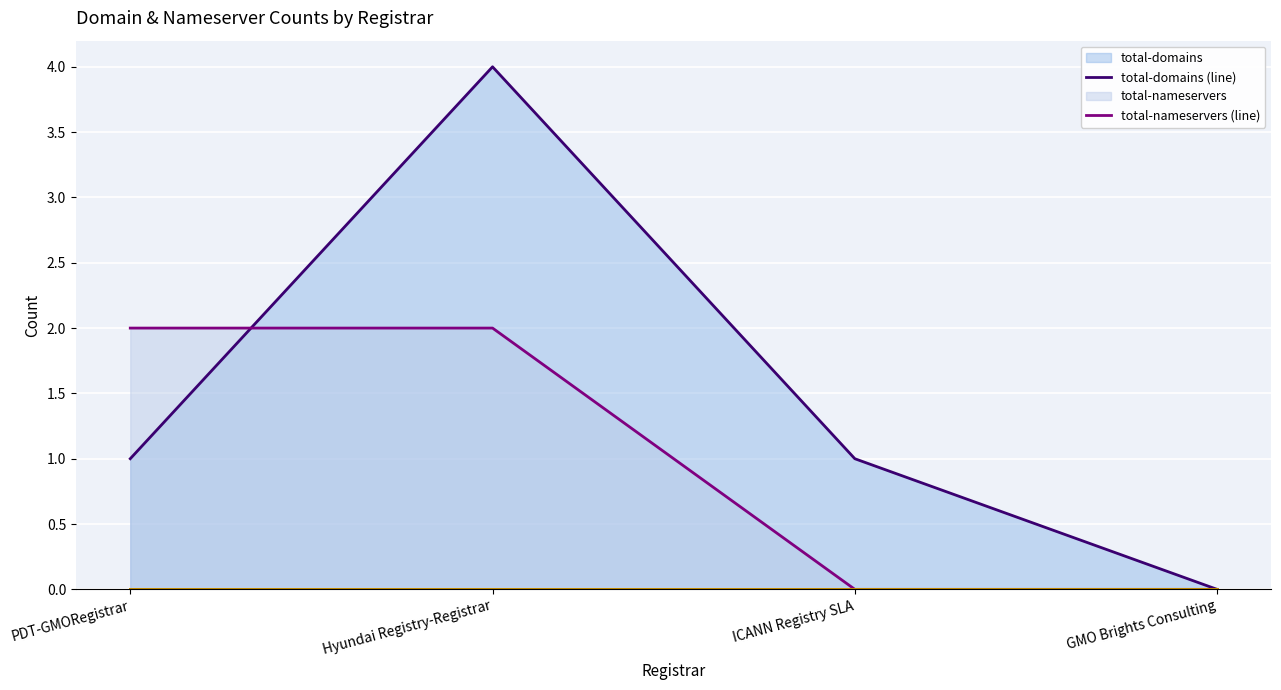

Reading right to left, list all the values displayed in this chart.

total-domains (line): 0	1	4	1
total-nameservers (line): 0	0	2	2
net-adds-1-yr (line): 0	0	0	0
net-adds-2-yr (line): 0	0	0	0